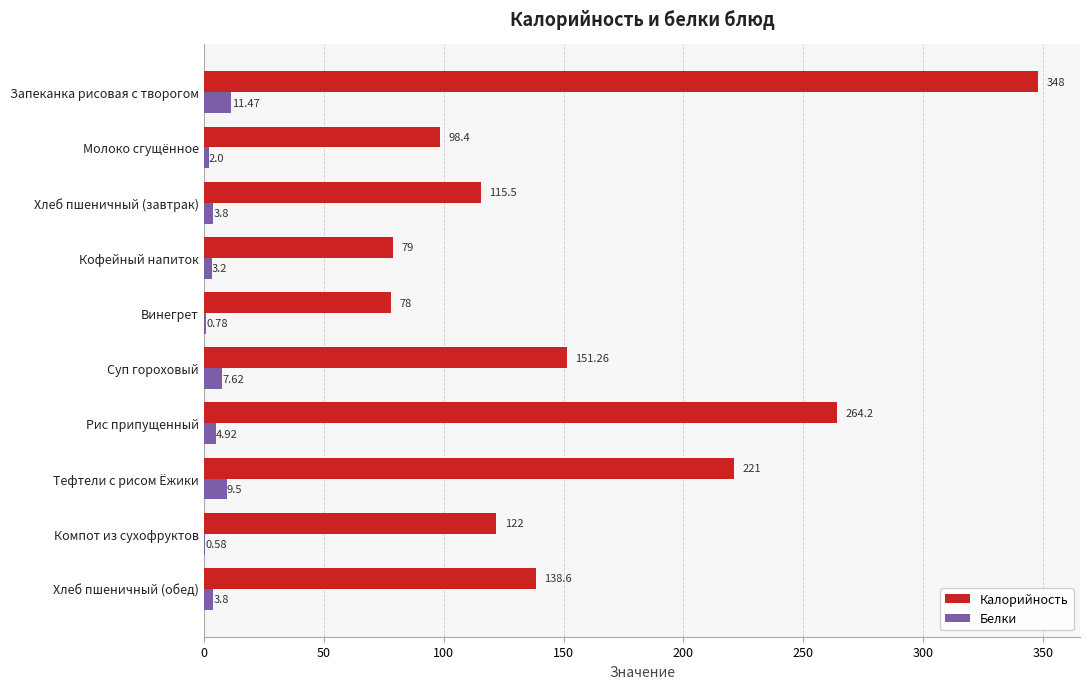

What is the sum of all Белки values?

47.7